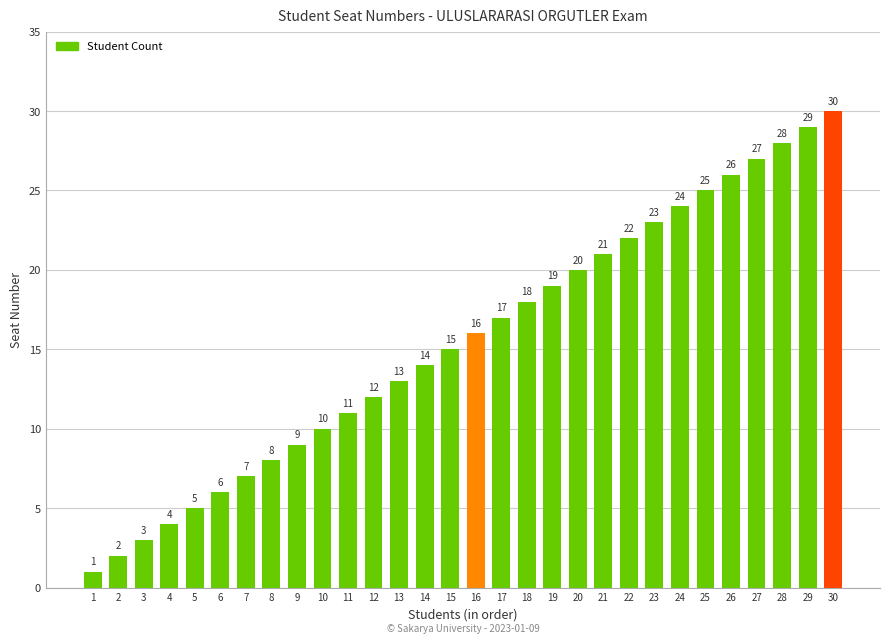

Between 22 and 11, which is larger?

22